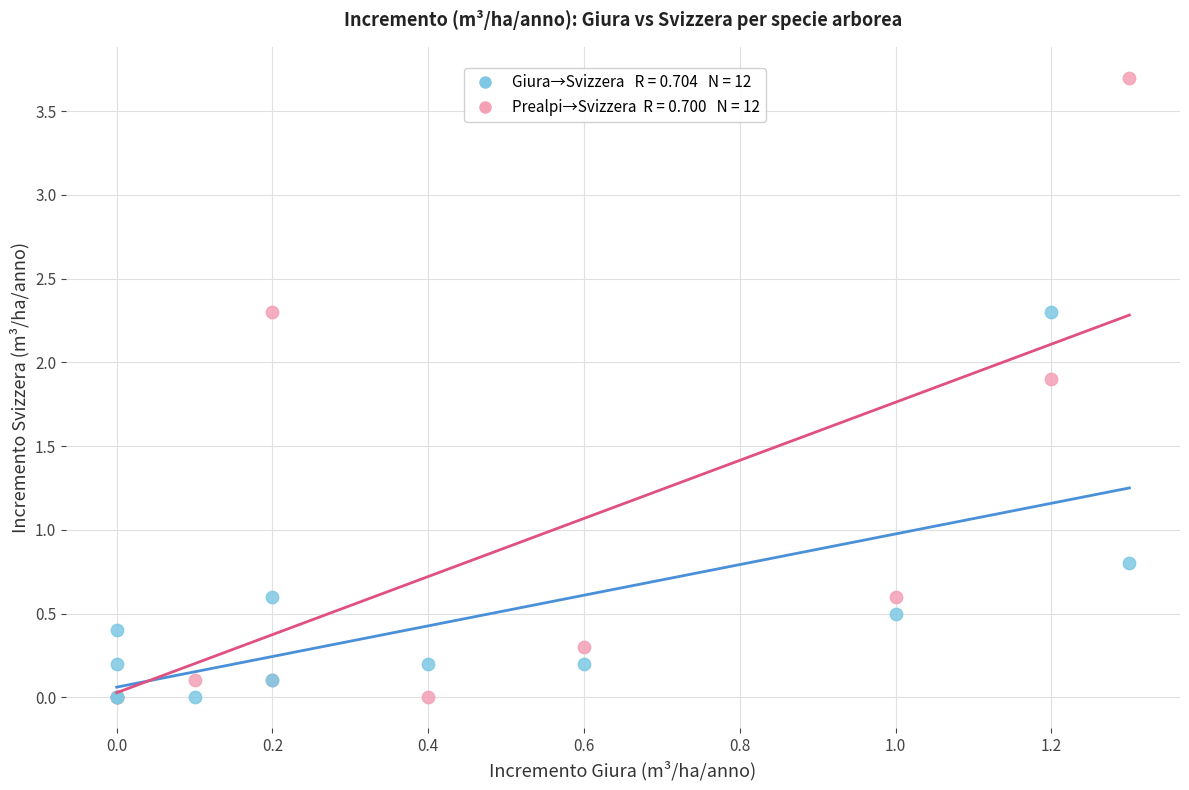

Across all series, what Y value is closest to 1?

0.8